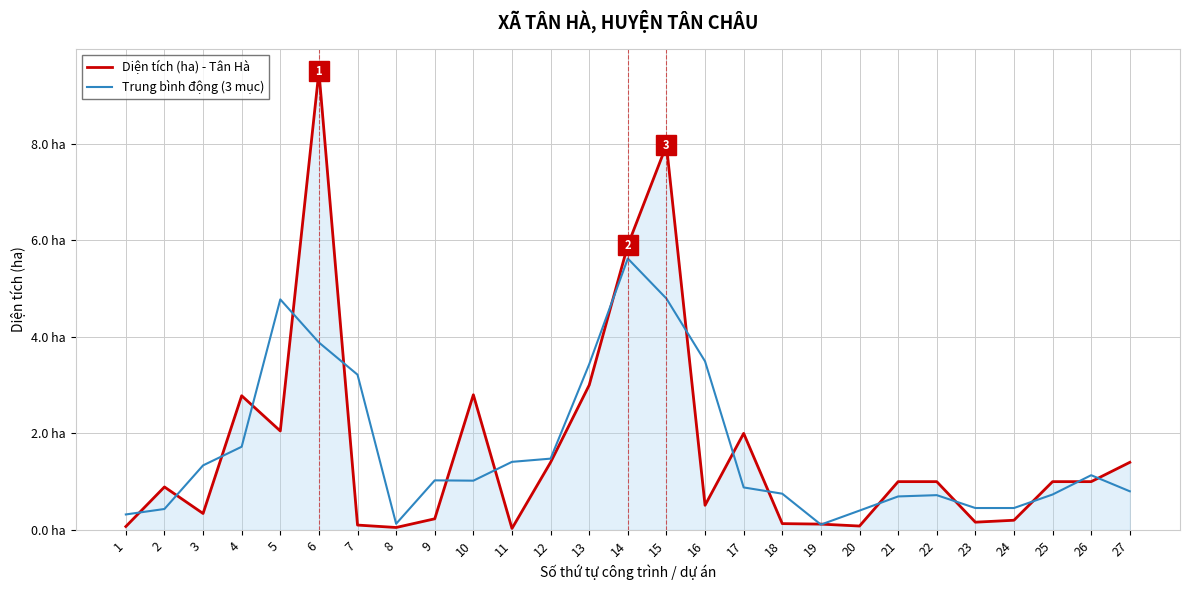

What are all the series names shown in the legend?

Diện tích (ha) - Tân Hà, Trung bình động (3 mục)